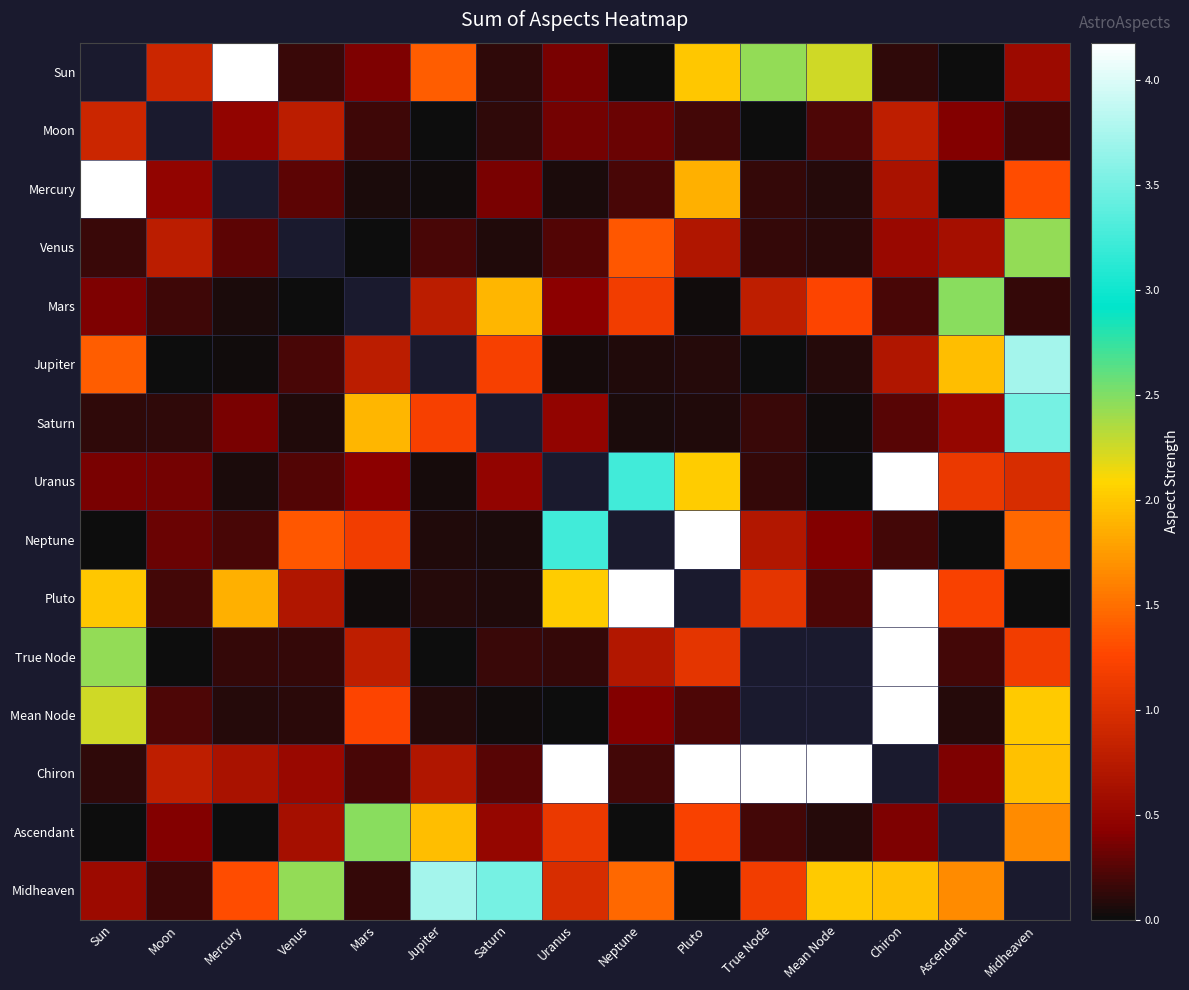

At which category is the sum across all series the highest?

Pluto